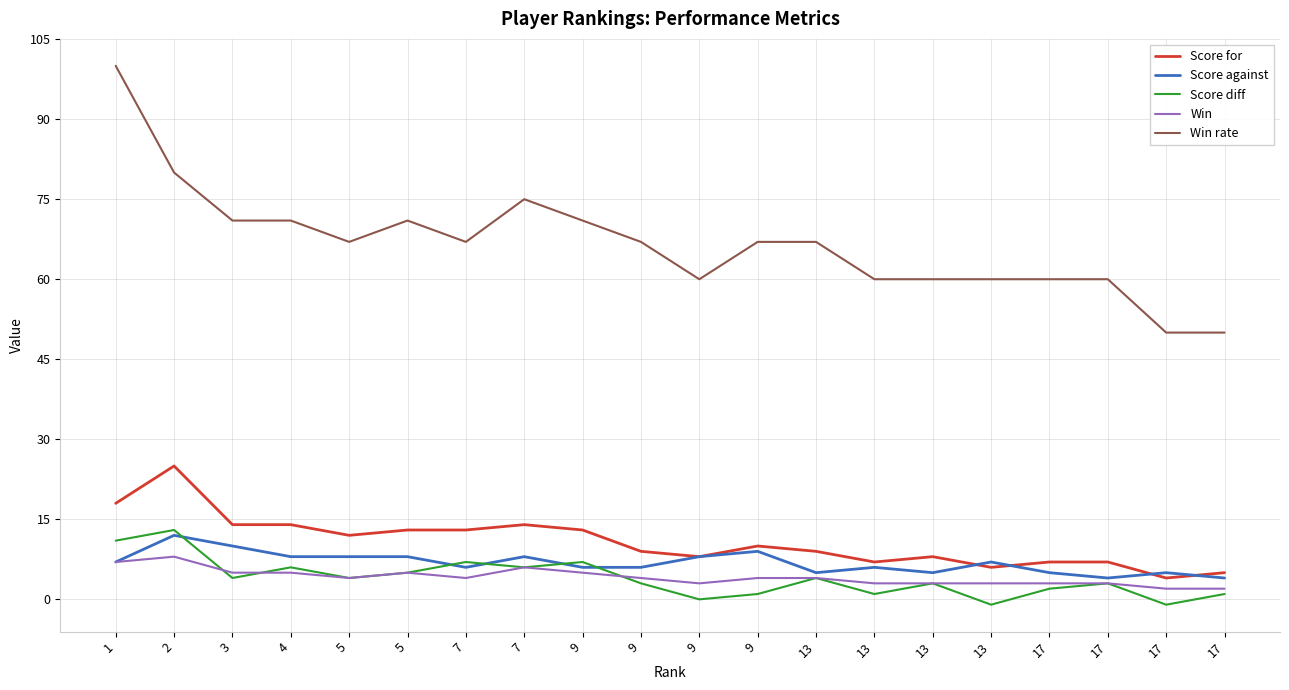

What is the value of the Win point at the 17th from the left?

3